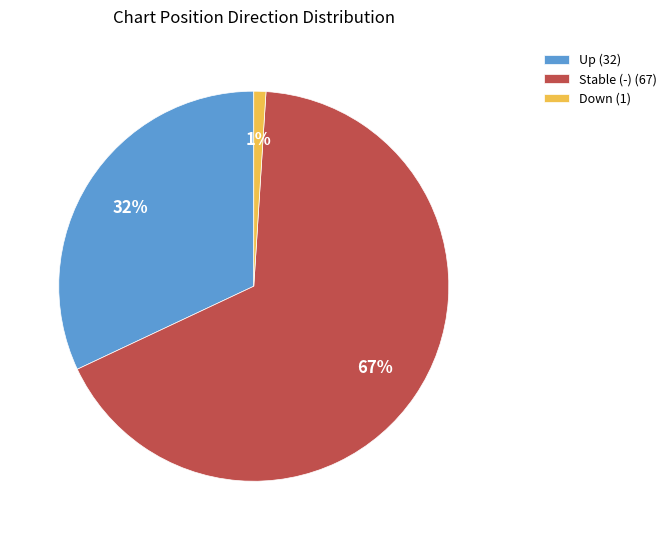

How many slices are in this pie chart?

3